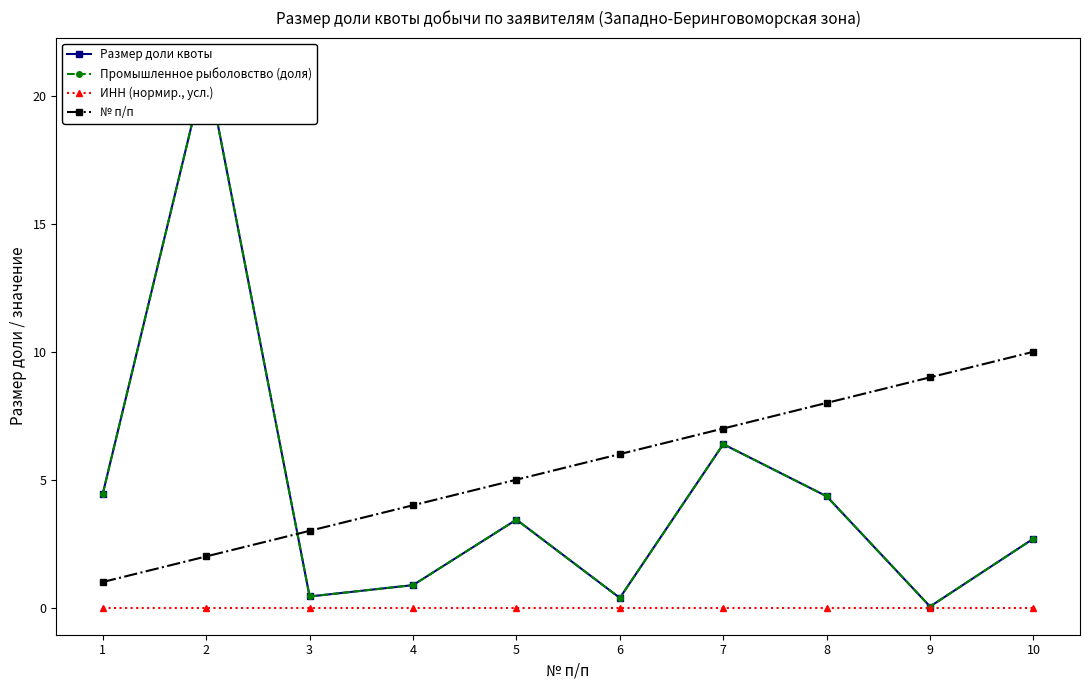

At which category does Промышленное рыболовство (доля) reach its first local valley?

3